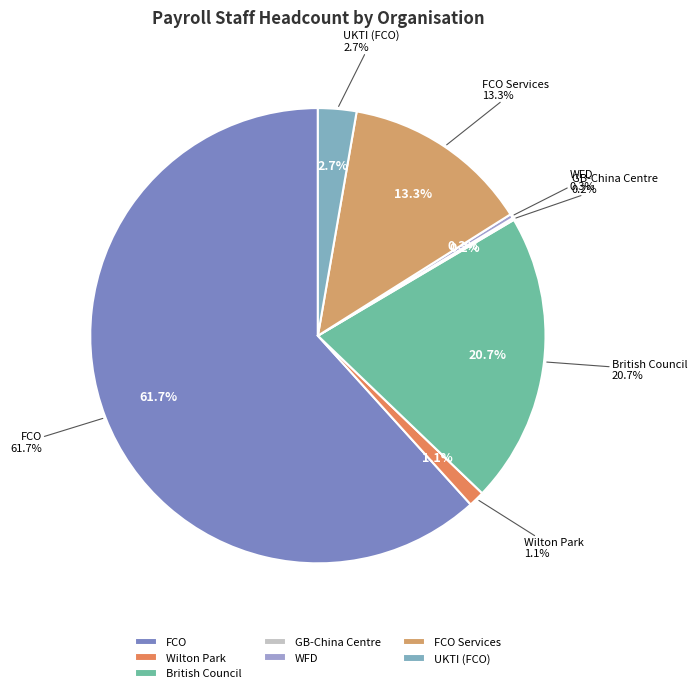

Do Westminster Foundation for Democracy and Foreign and Commonwealth Office together represent more than half of the pie?

Yes